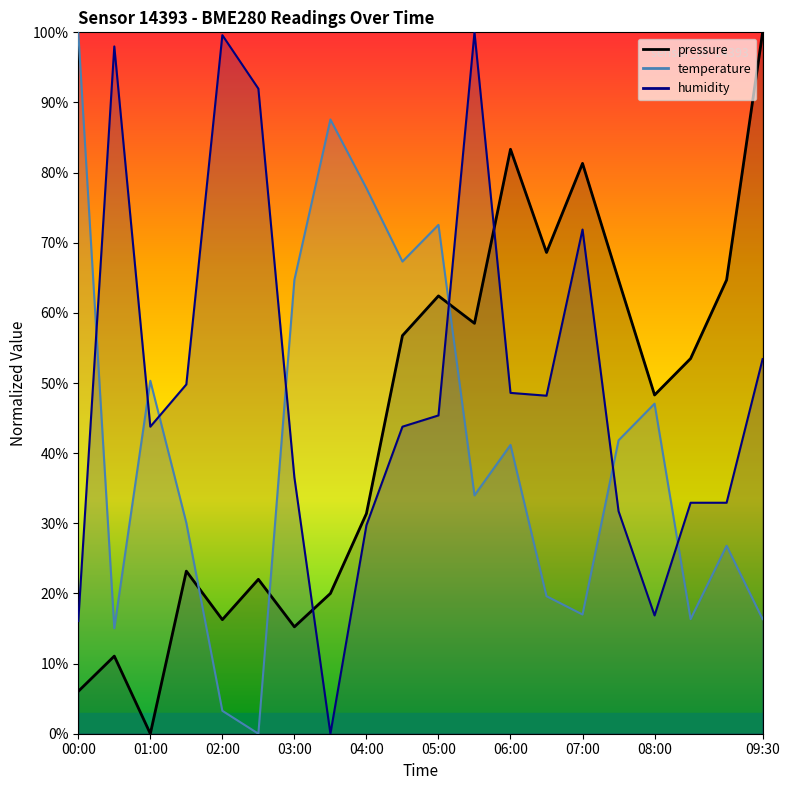

Which series has the largest range (max minus min)?

pressure